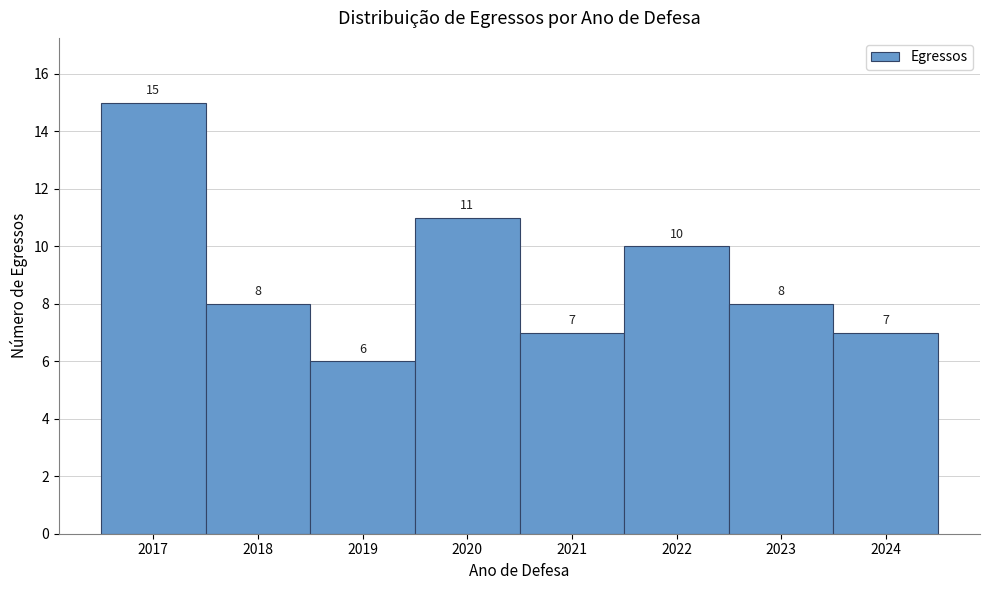

Reading right to left, what are all the values shown in this chart?

7	8	10	7	11	6	8	15